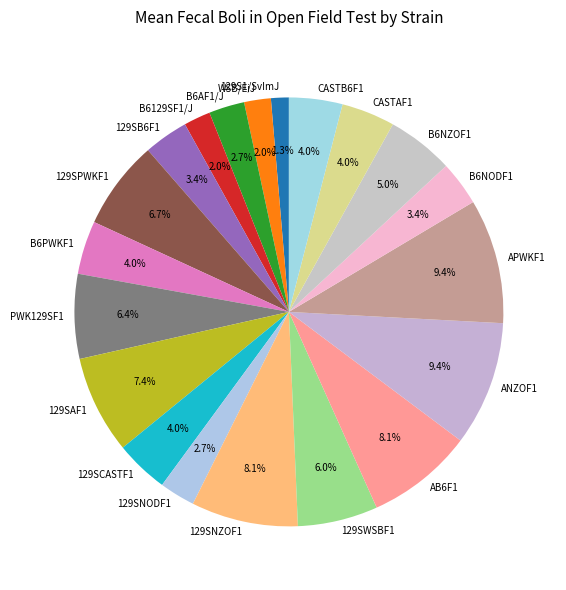

To the nearest percent, what is the combined percentage of B6AF1/J and 129SNZOF1?

11%